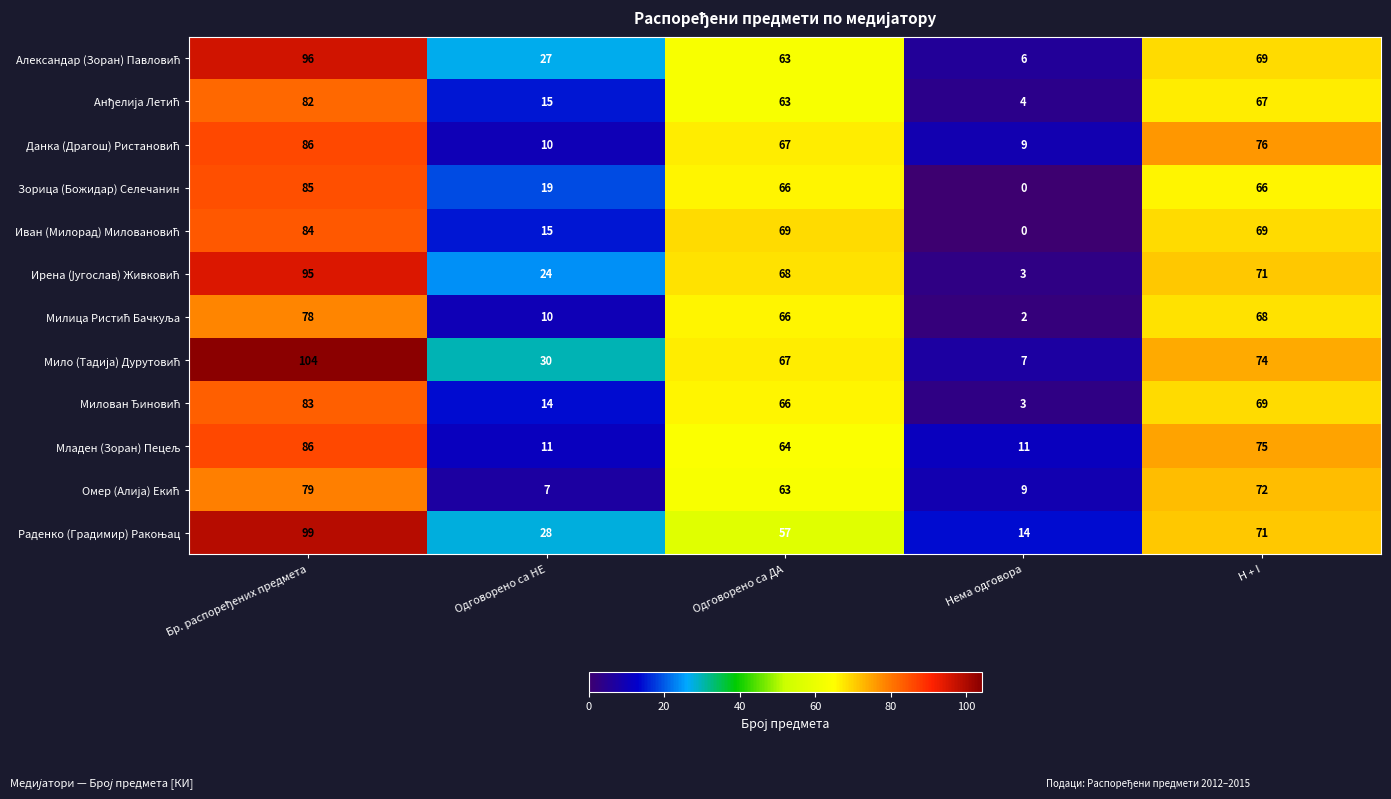

What is the difference between the maximum and minimum values in the Зорица (Божидар) Селечанин series?

85